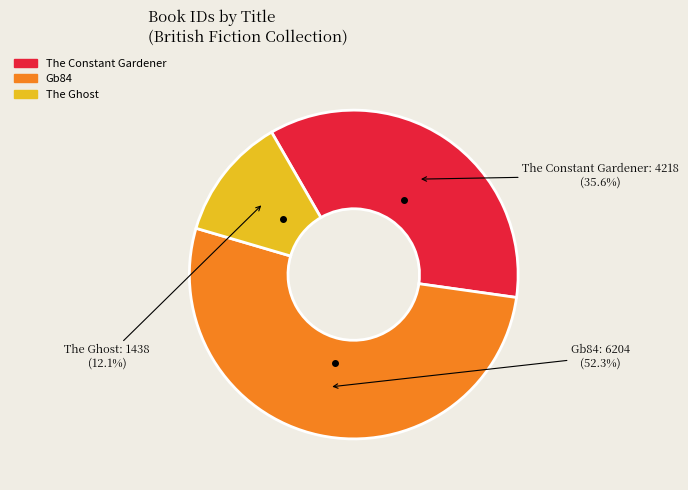

Approximately how many times larger is the value at Gb84 compared to The Constant Gardener?

1.5